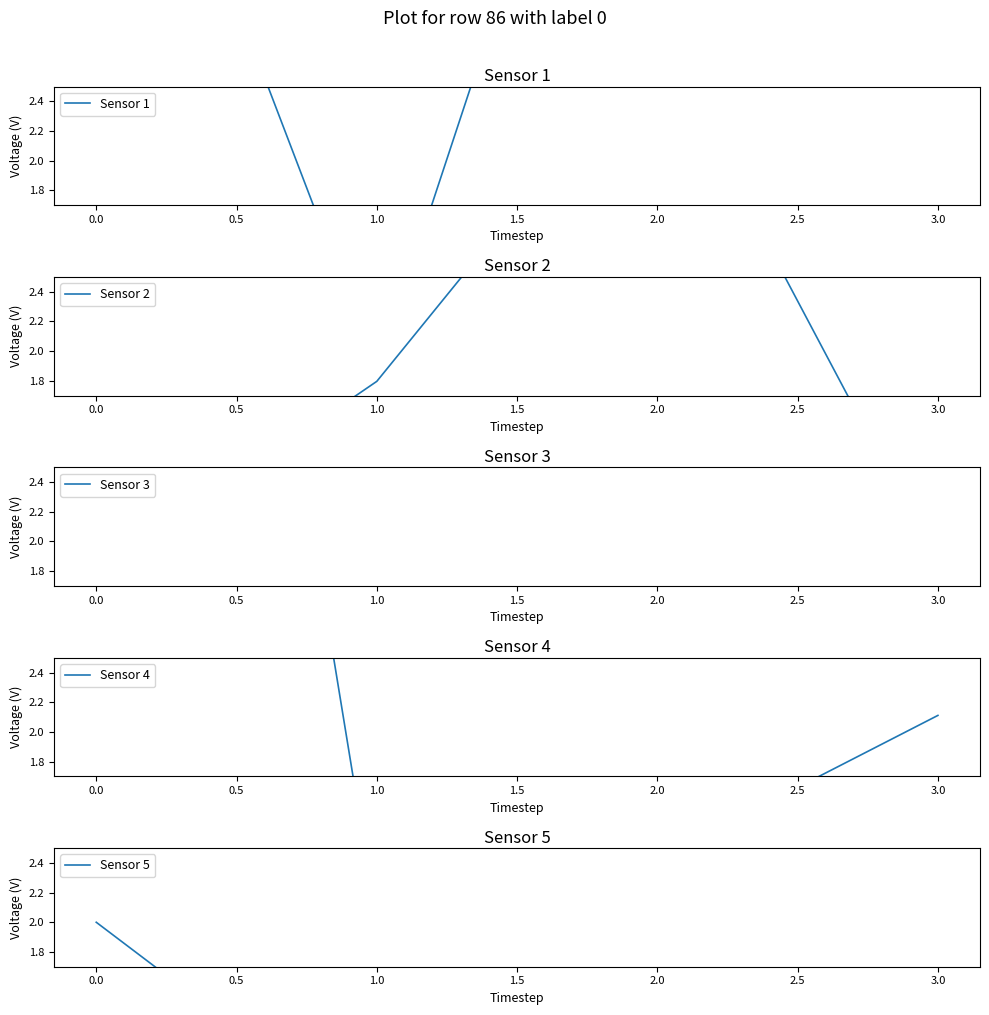

Is it true that Sensor 2 equals 9459854 at 3.0?

False